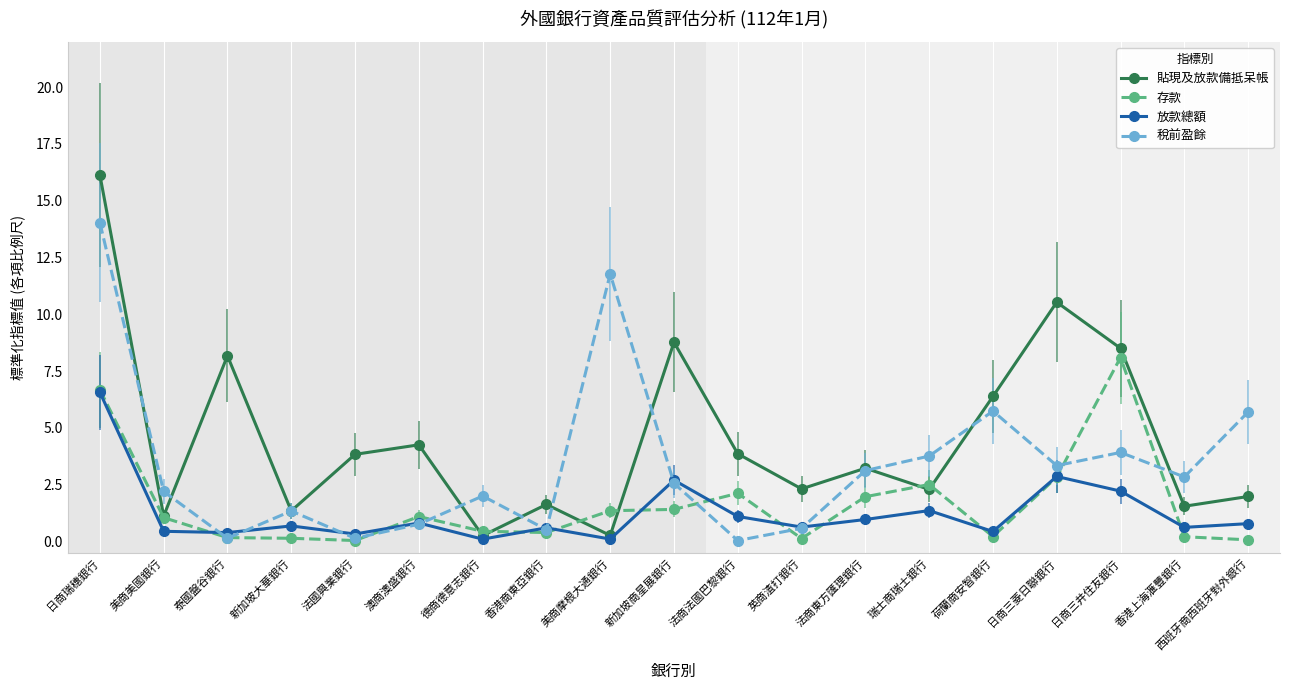

How many interior local peaks does the 貼現及放款備抵呆帳 series have?

6